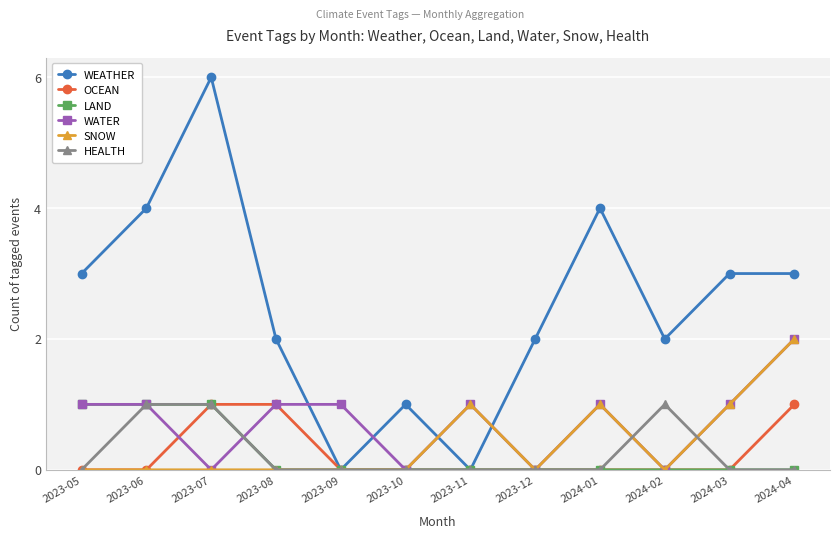

What is the label of the 7th point from the right?

2023-10